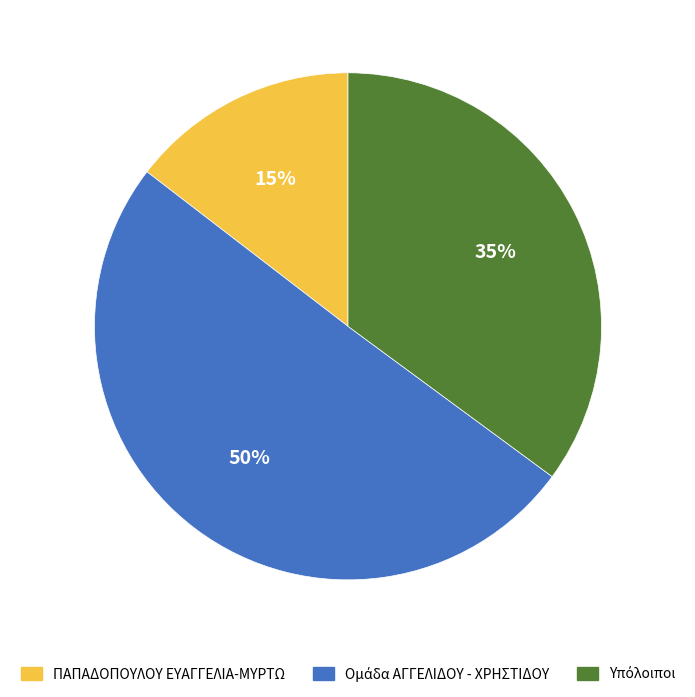

True or false: ΠΑΠΑΔΟΠΟΥΛΟΥ ΕΥΑΓΓΕΛΙΑ-ΜΥΡΤΩ accounts for 15% of the total.

True